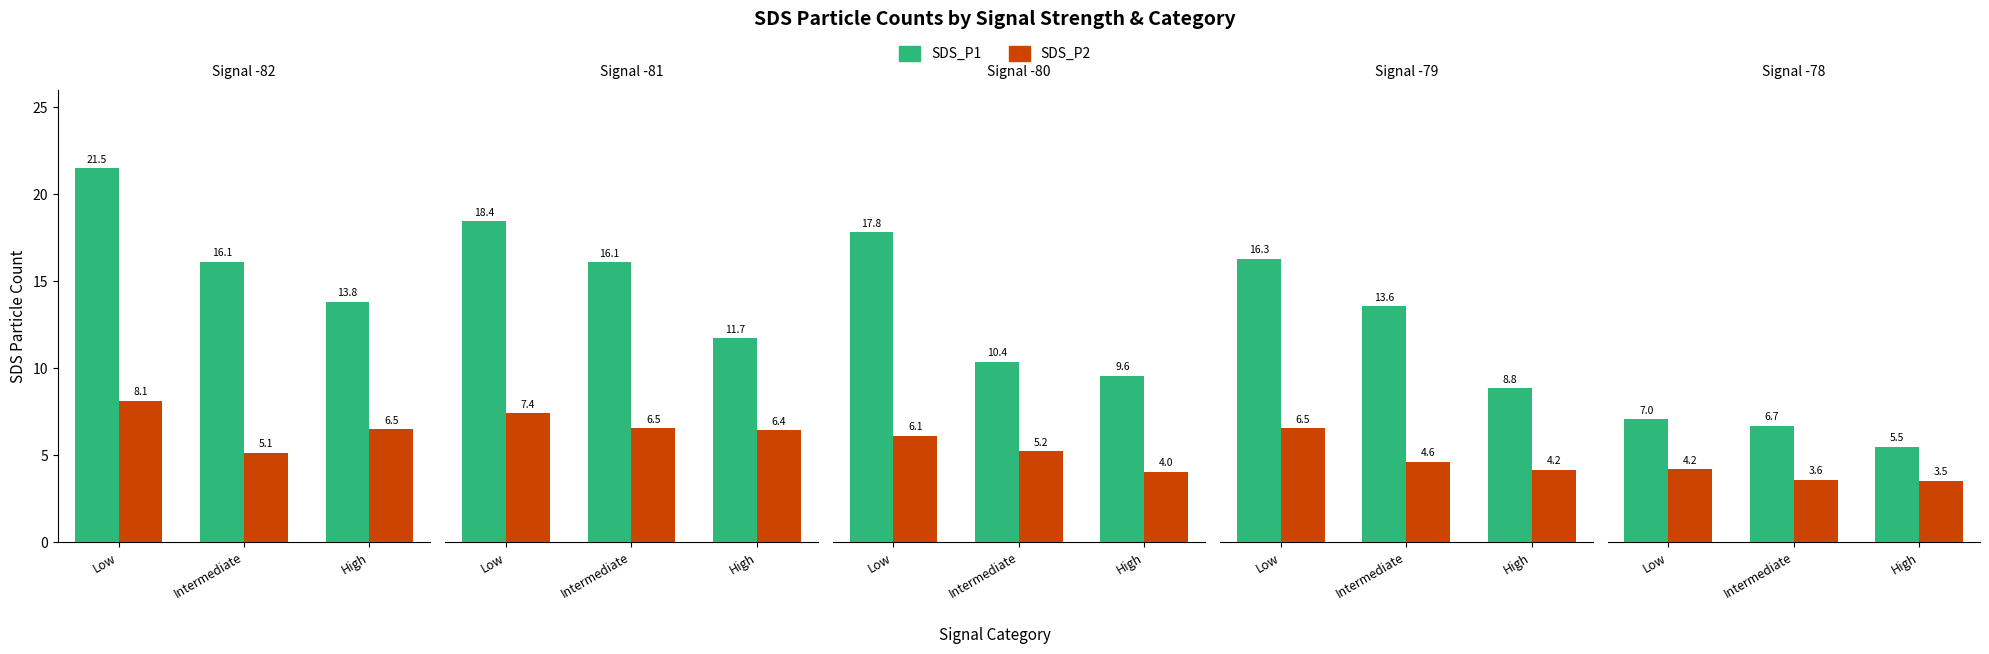

The SDS_P1 series shows 6.7 at Intermediate. True or false?

True